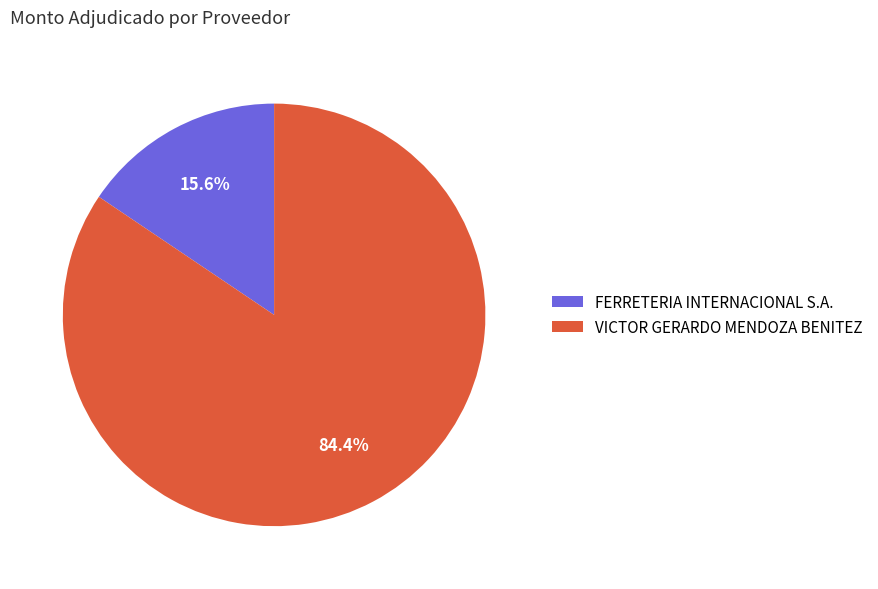

Approximately how many times larger is the value at FERRETERIA INTERNACIONAL S.A. compared to VICTOR GERARDO MENDOZA BENITEZ?

0.2